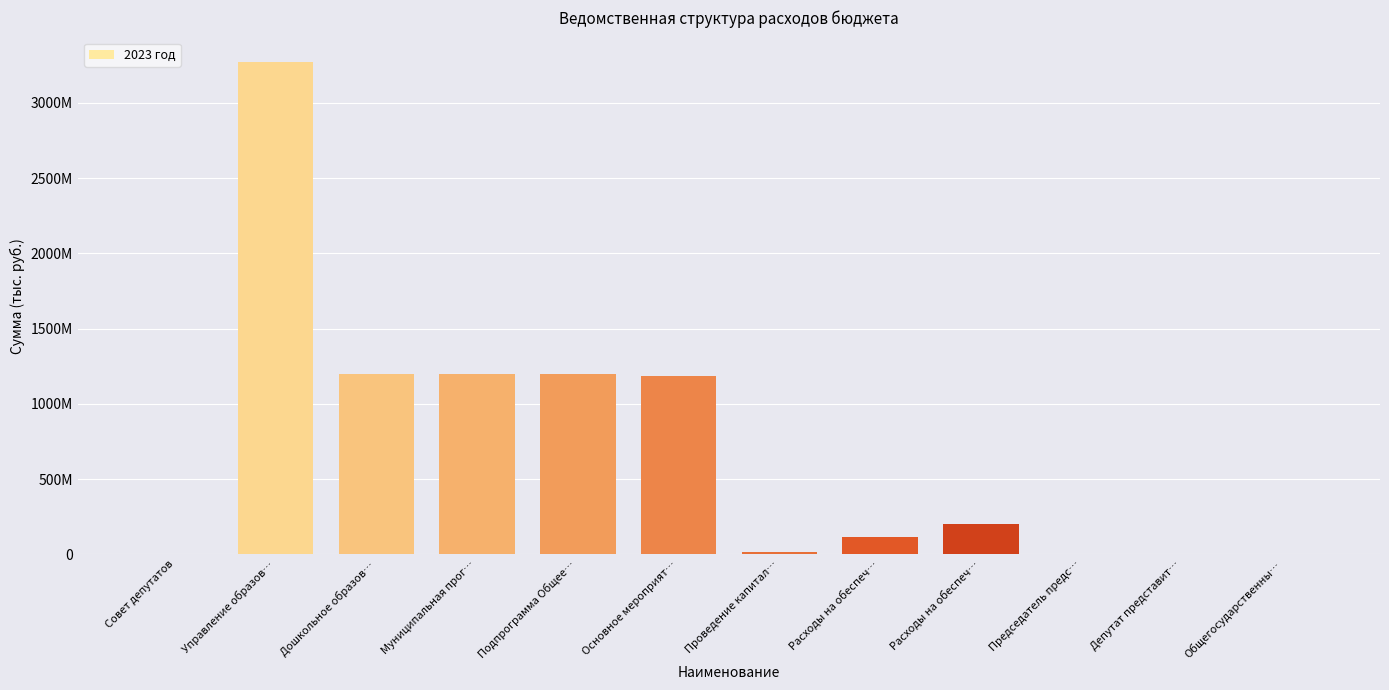

Reading left to right, what are all the values shown in this chart?

Совет депутатов=4308300.0	Управление образов…=3269375698.6	Дошкольное образов…=1199048763.5	Муниципальная прог…=1197951597.5	Подпрограмма Общее…=1197951597.5	Основное мероприят…=1187256864.9	Проведение капитал…=14870764.9	Расходы на обеспеч…=115850300.0	Расходы на обеспеч…=198106800.0	Председатель предс…=2797100.0	Депутат представит…=1511200.0	Общегосударственны…=4308300.0